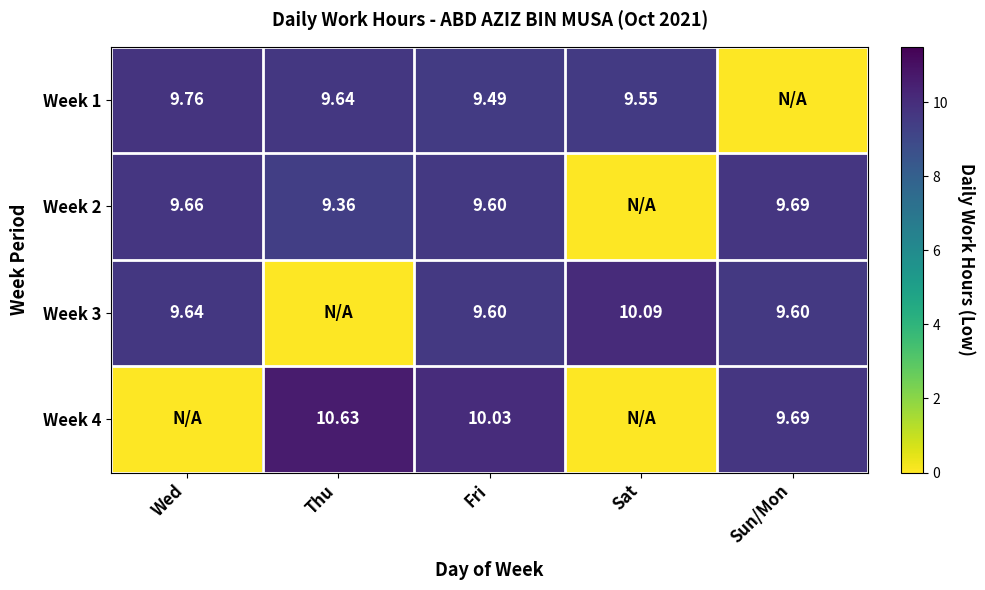

Count the number of categories in the chart.

5